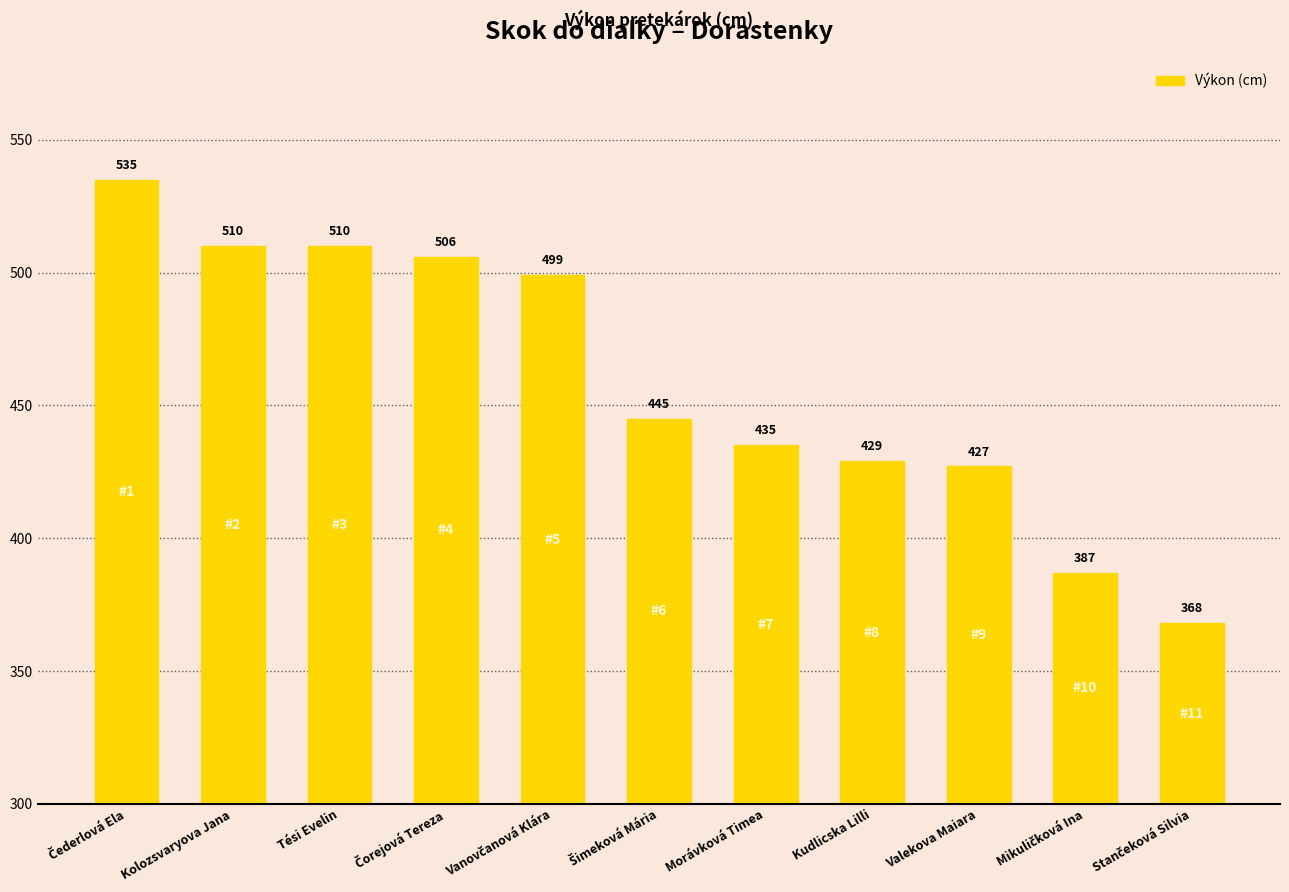

What is the ratio of the value at Morávková Timea to the value at Kudlicska Lilli?

1.0